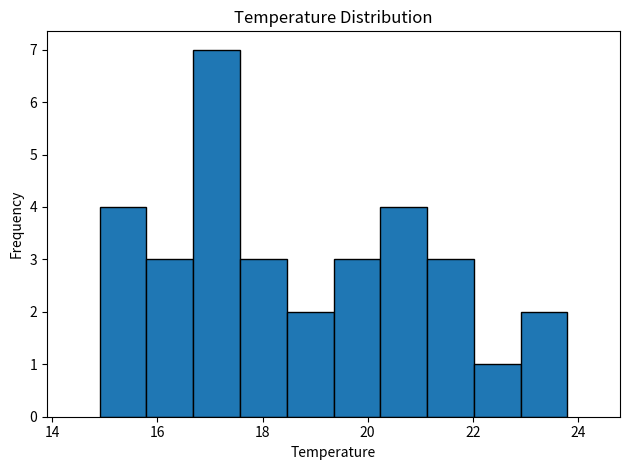

Reading left to right, list every bar in this chart as the range it spans on the x-axis followed by its height. Neither the bar edges nor the heights are printed on the chart, so give them approximately, as read against the axes.

15.0 to 15.8: 4
15.8 to 16.6: 3
16.6 to 17.6: 7
17.6 to 18.4: 3
18.4 to 19.4: 2
19.4 to 20.2: 3
20.2 to 21.2: 4
21.2 to 22.0: 3
22.0 to 23.0: 1
23.0 to 23.8: 2